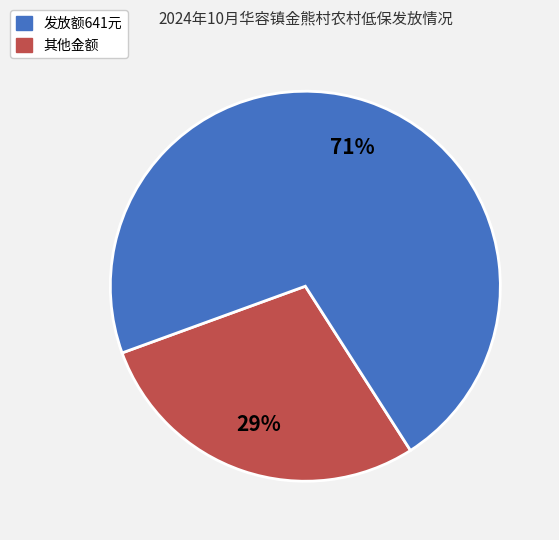

Is there any slice that represents more than half of the pie?

Yes